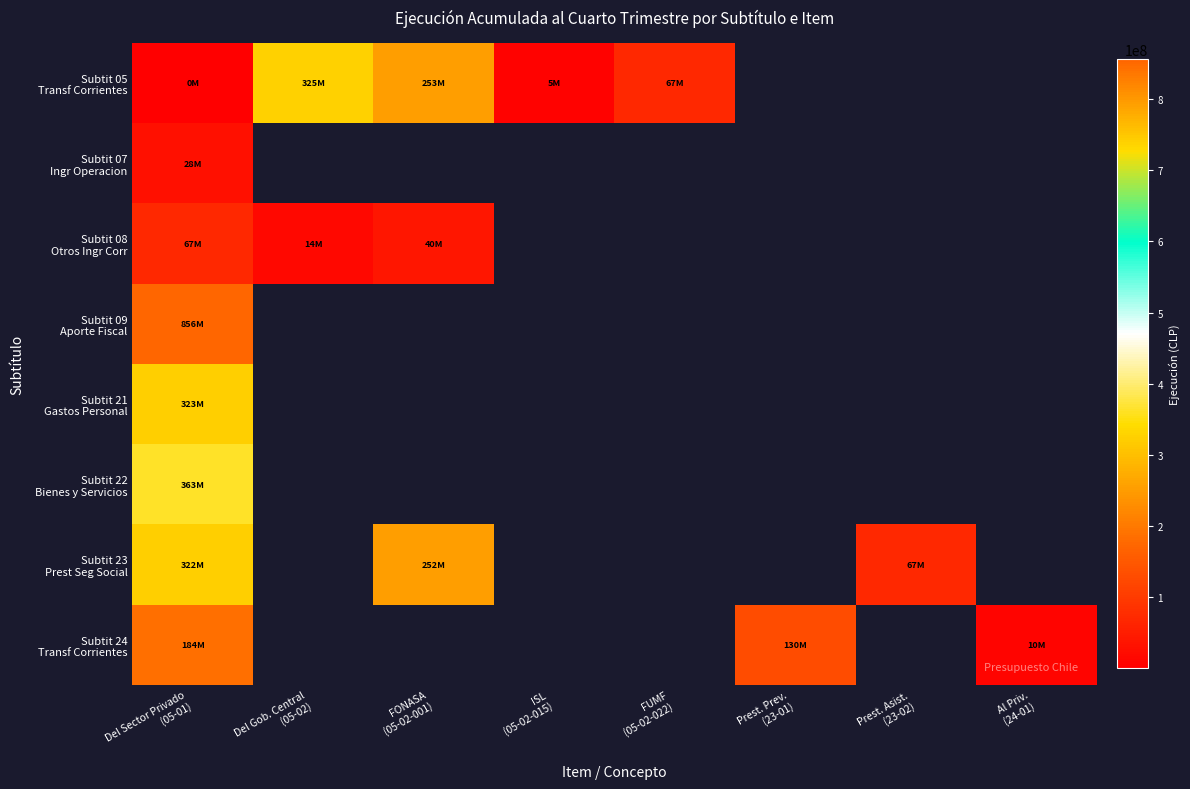

Which label corresponds to the smallest value in the chart?

Prest. Prev.
(23-01)